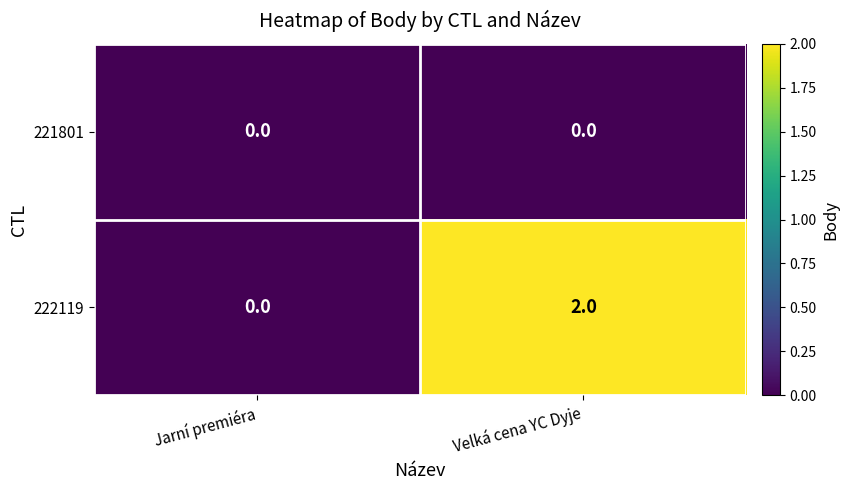

The value of 222119 at Velká cena YC Dyje is 2. True or false?

True